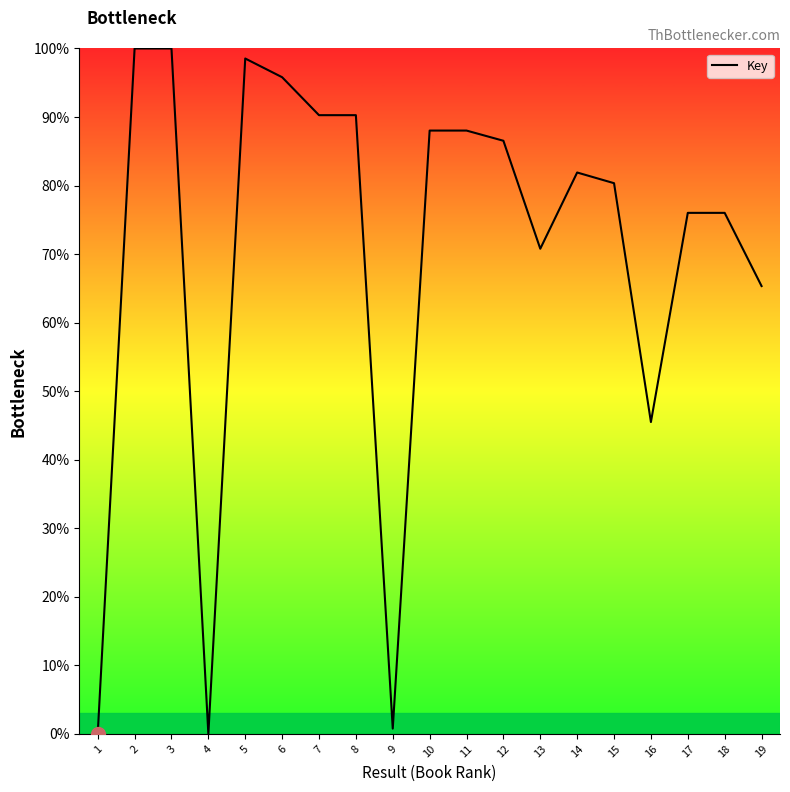

Where is the data nearest to the value 50?

16